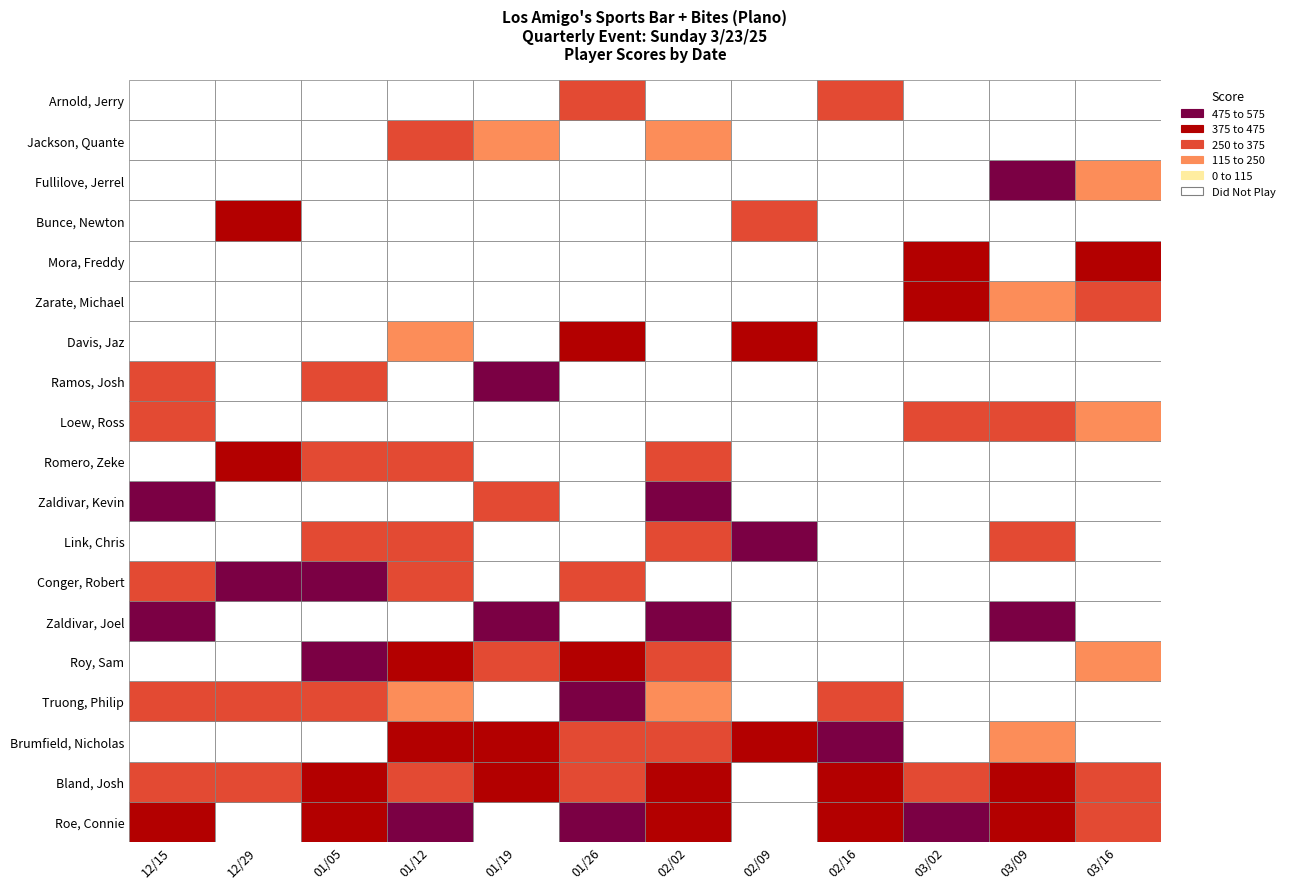

What is the maximum value shown in the chart?

575